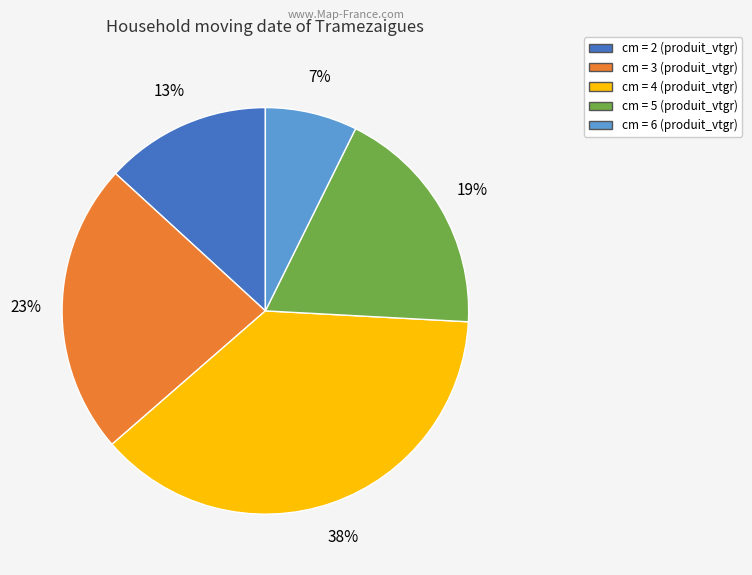

Is there a majority slice in this chart?

No